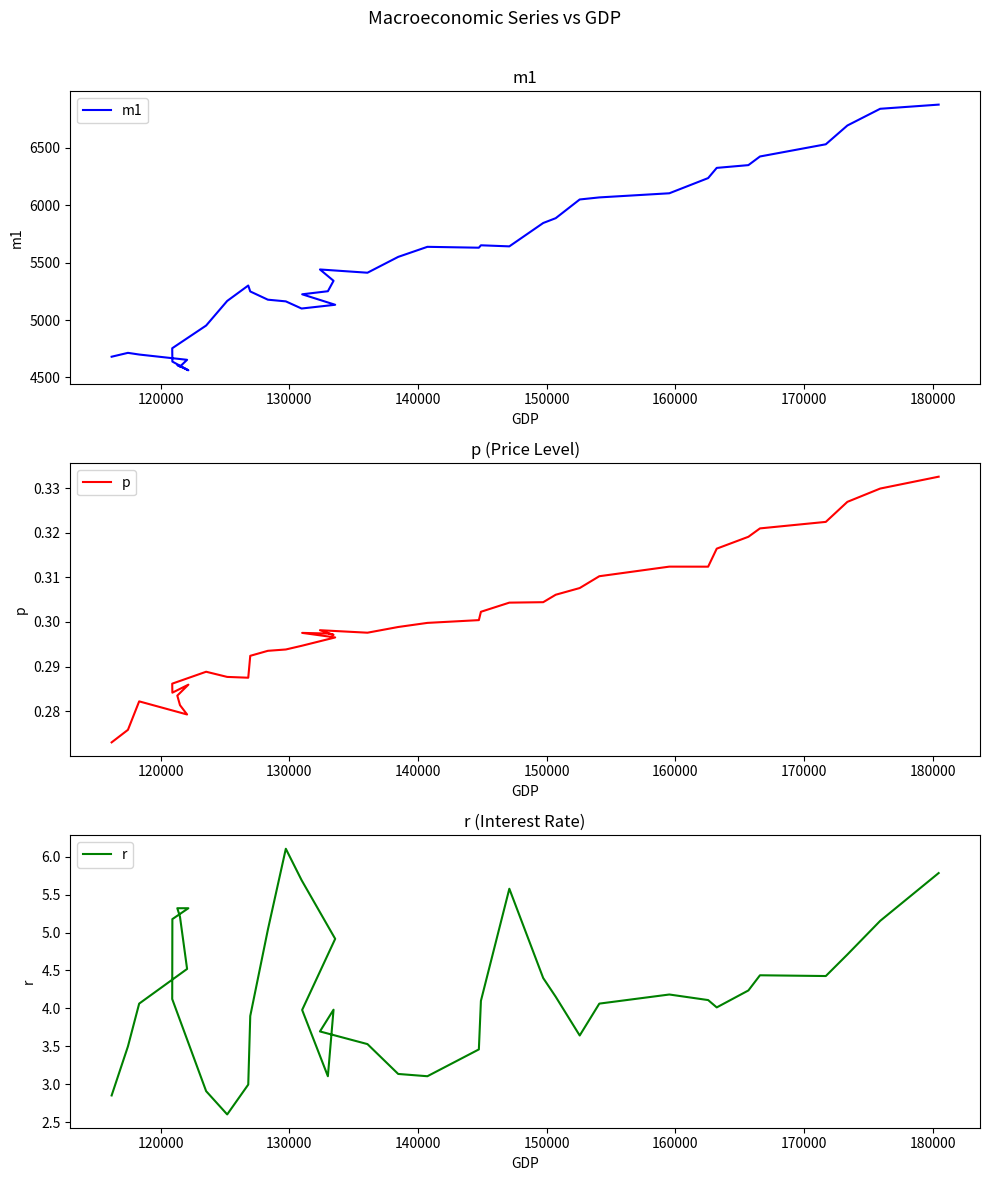

What is the average value of the m1 series?

5504.9